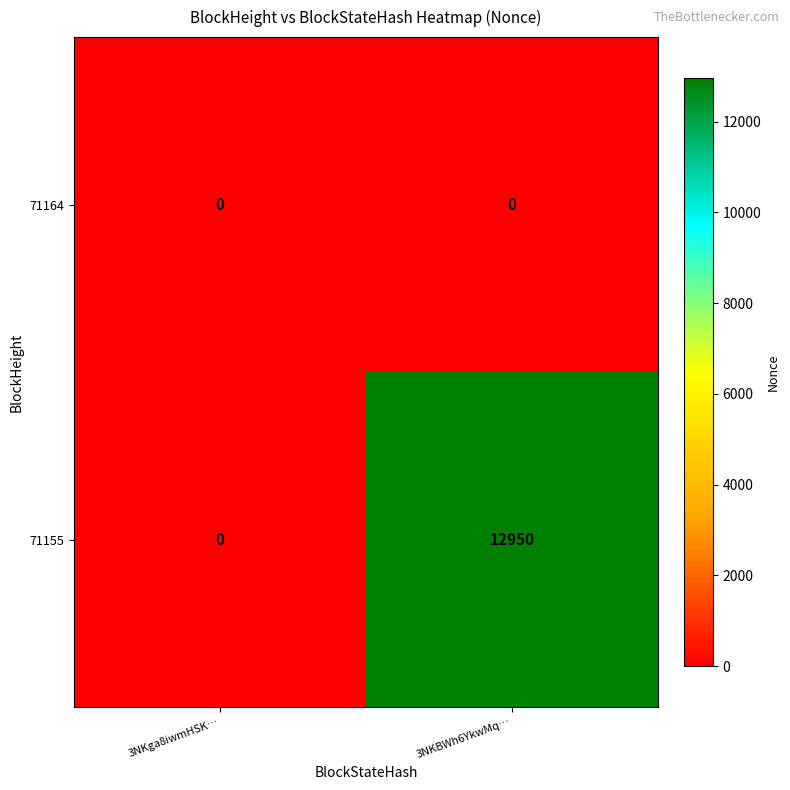

List the series in order of their overall mean, highest first.

71155, 71164